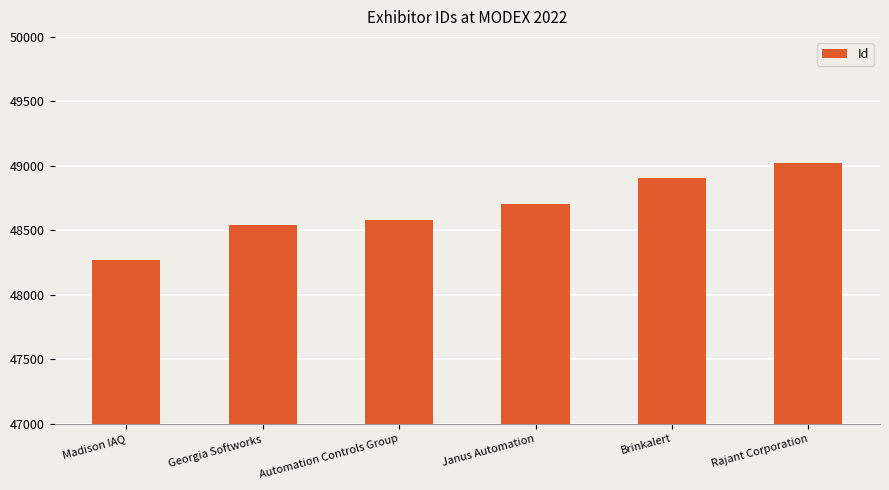

Reading left to right, list all the values displayed in this chart.

Madison IAQ=48270	Georgia Softworks=48544	Automation Controls Group=48583	Janus Automation=48707	Brinkalert=48904	Rajant Corporation=49021